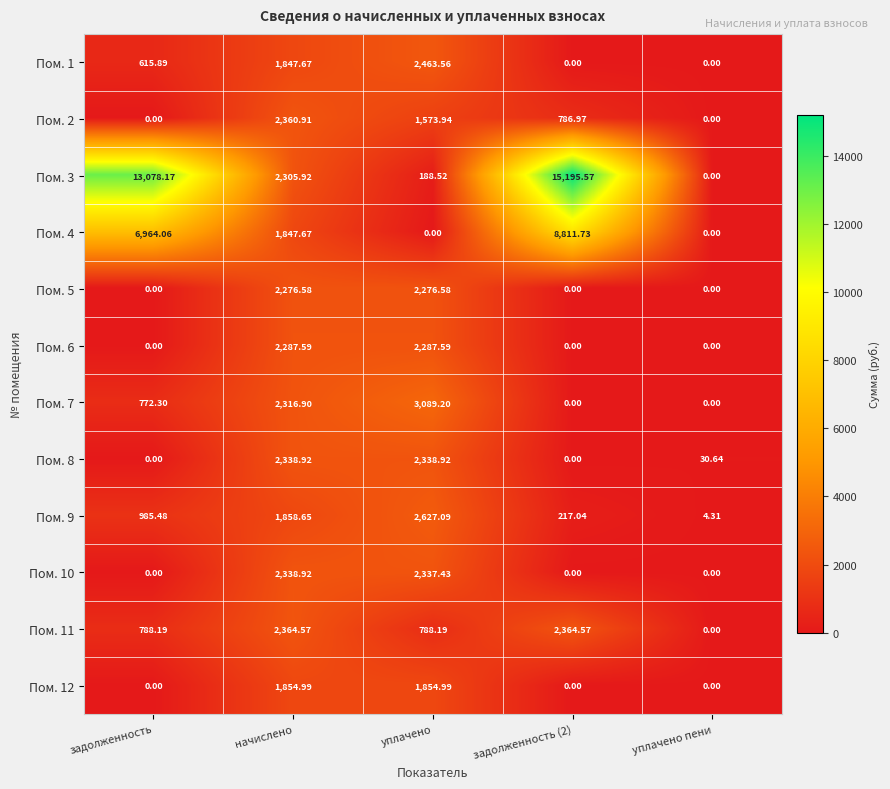

What is the maximum value shown in the chart?

15195.6